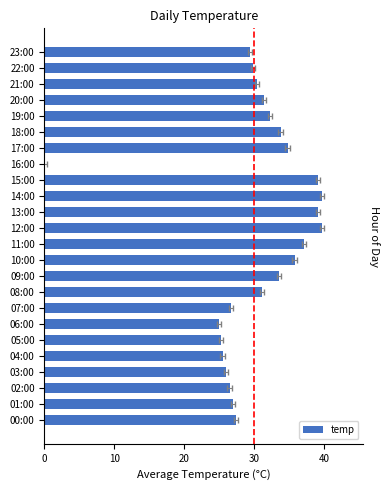

Reading right to left, list all the values displayed in this chart.

29.4	29.9	30.4	31.4	32.3	33.8	34.8	0.0	39.2	39.7	39.2	39.7	37.2	35.8	33.5	31.1	26.8	25.0	25.2	25.5	26.0	26.5	26.9	27.4